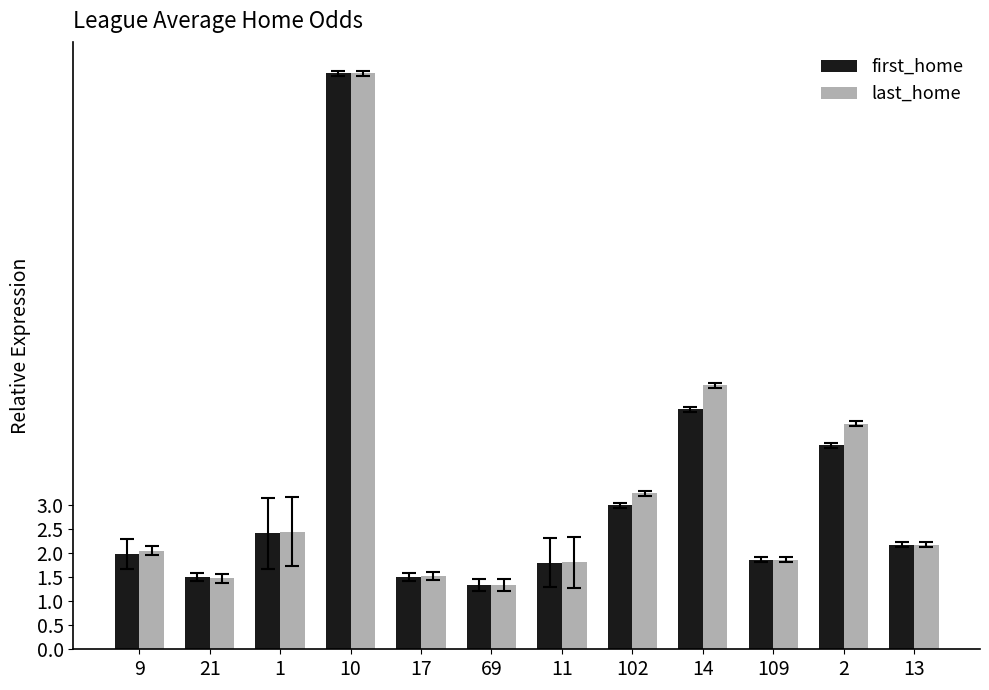

The value of first_home at 10 is 12.0. True or false?

True